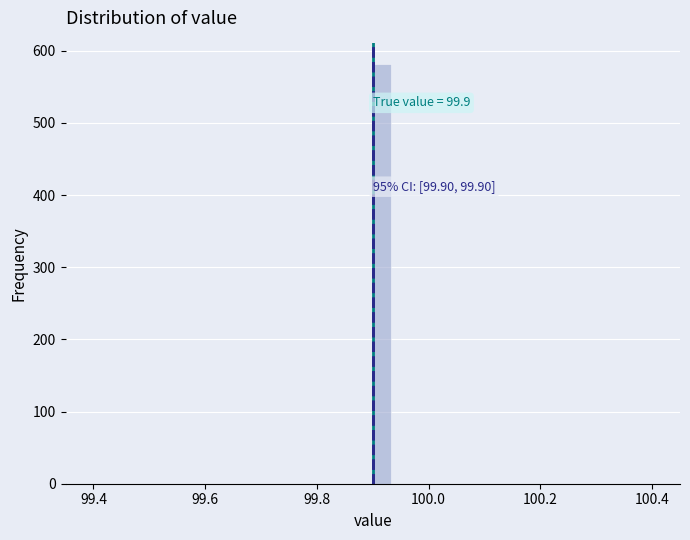

Read against the x-axis, roughly where is the centre of the tallest bar?

99.92